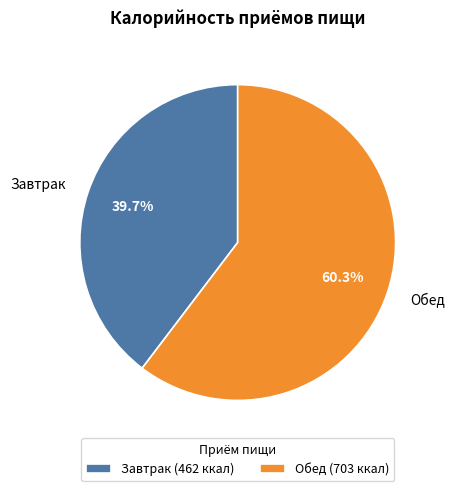

What is the smallest slice in the pie chart?

Завтрак